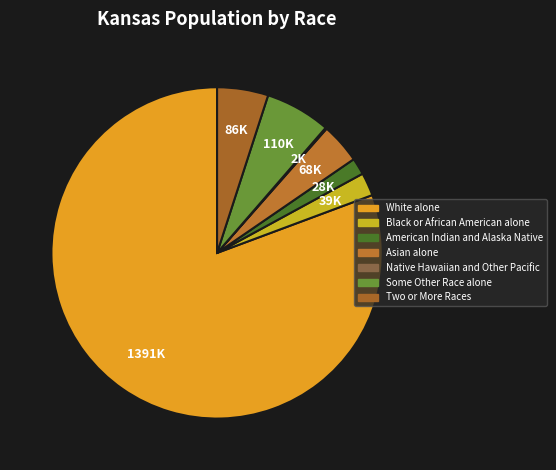

Does any single category account for the majority?

Yes